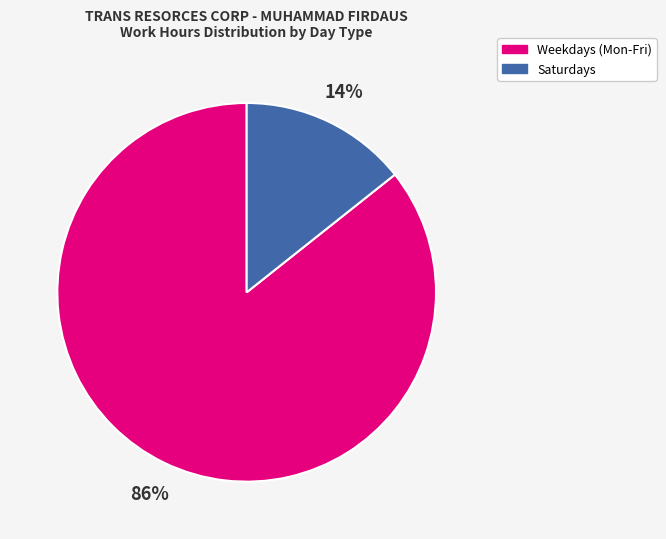

Between Saturdays and Weekdays (Mon-Fri), which is larger?

Weekdays (Mon-Fri)